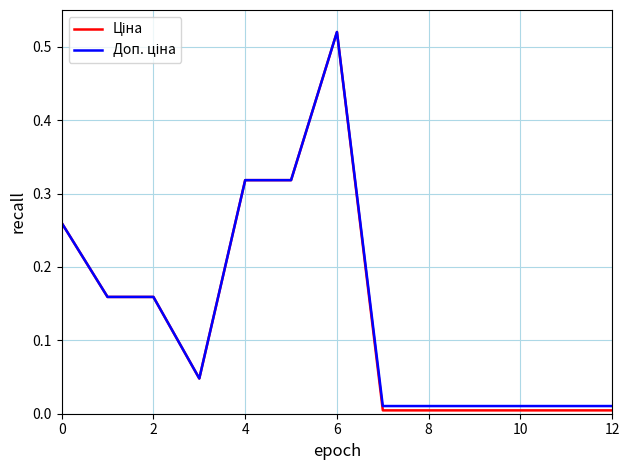

How many lines are shown in the chart?

2